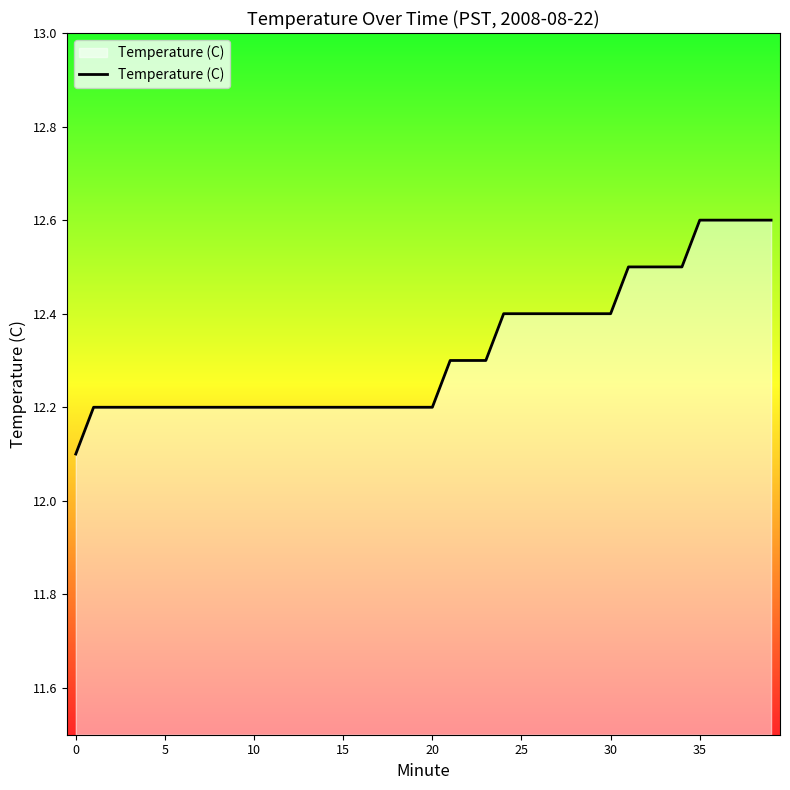

What is the minimum value shown in the chart?

12.1